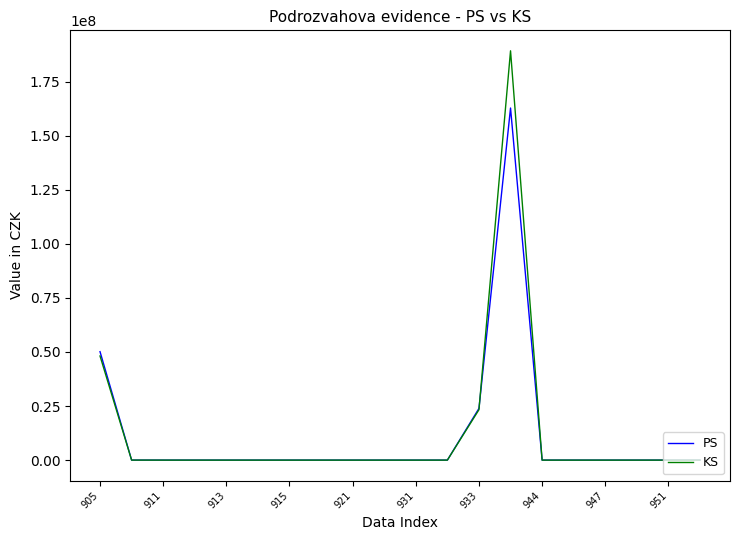

List the series in order of their peak value, highest first.

KS, PS